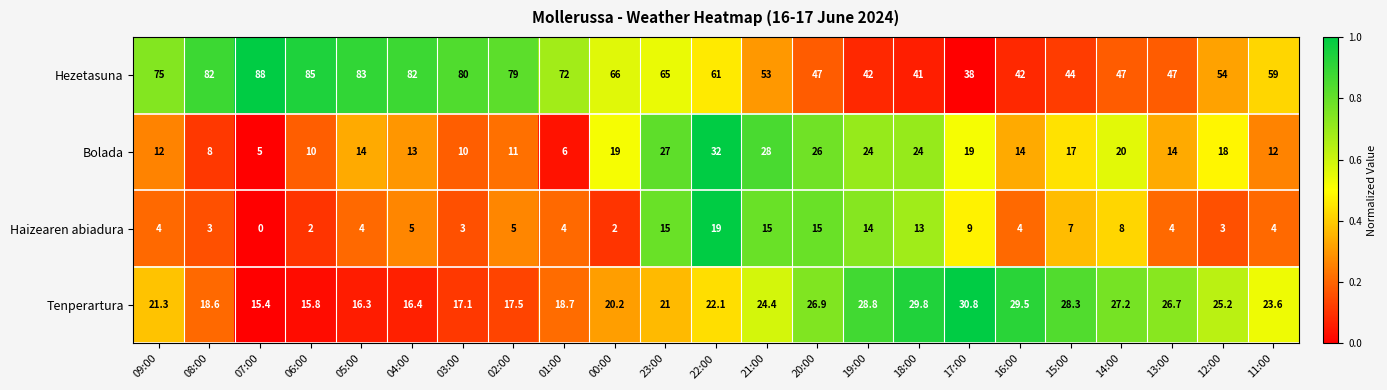

The Tenperartura series shows 6.2 at 03:00. True or false?

False